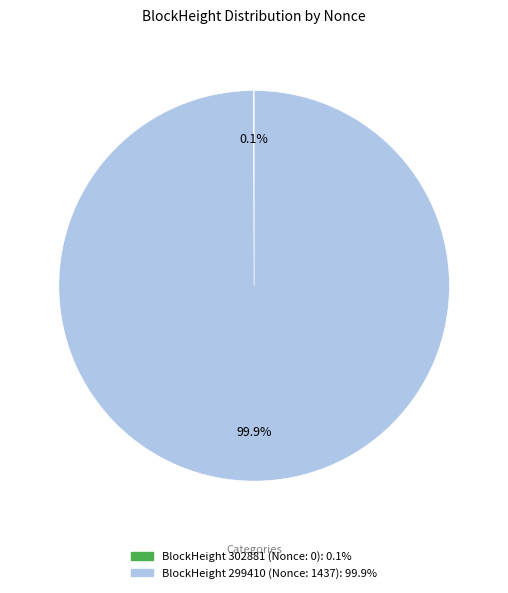

Which slice represents more than half of the pie?

299410